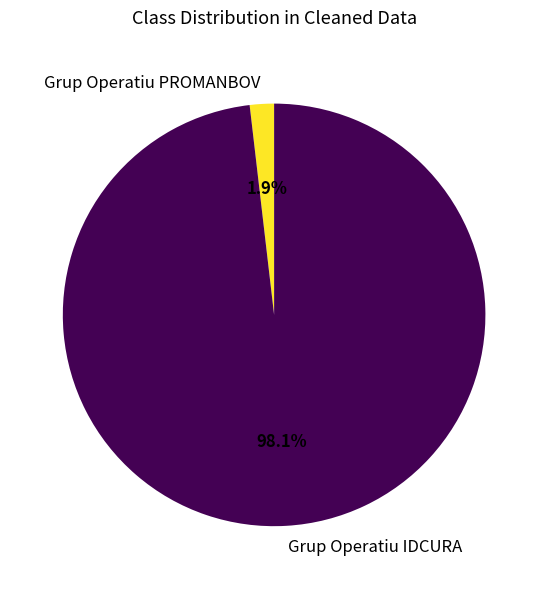

What is the total percentage of Grup Operatiu PROMANBOV and Grup Operatiu IDCURA?

100.0%